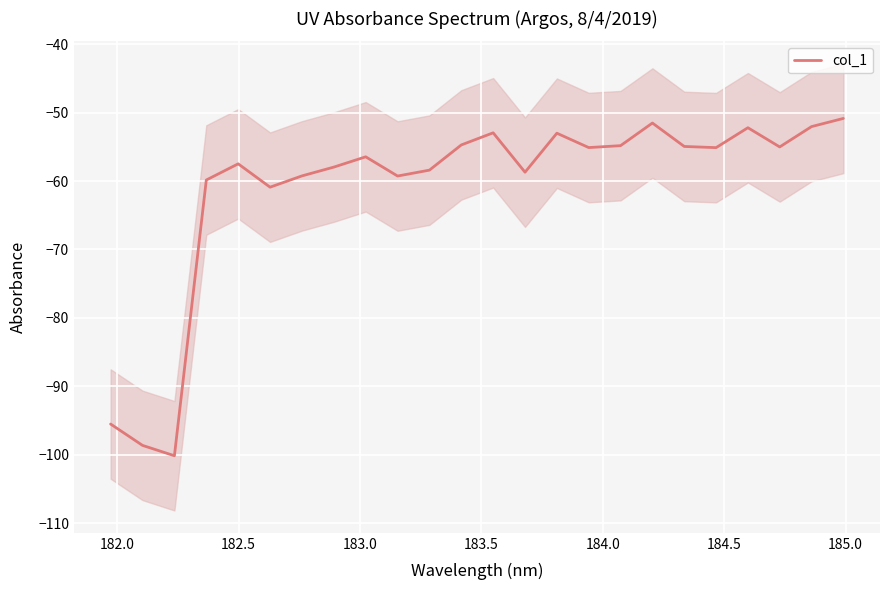

Reading left to right, list all the values displayed in this chart.

-95.5	-98.6	-100.2	-59.8	-57.5	-60.9	-59.2	-58.0	-56.5	-59.3	-58.4	-54.7	-53.0	-58.7	-53.0	-55.1	-54.8	-51.5	-54.9	-55.1	-52.2	-55.0	-52.0	-50.8